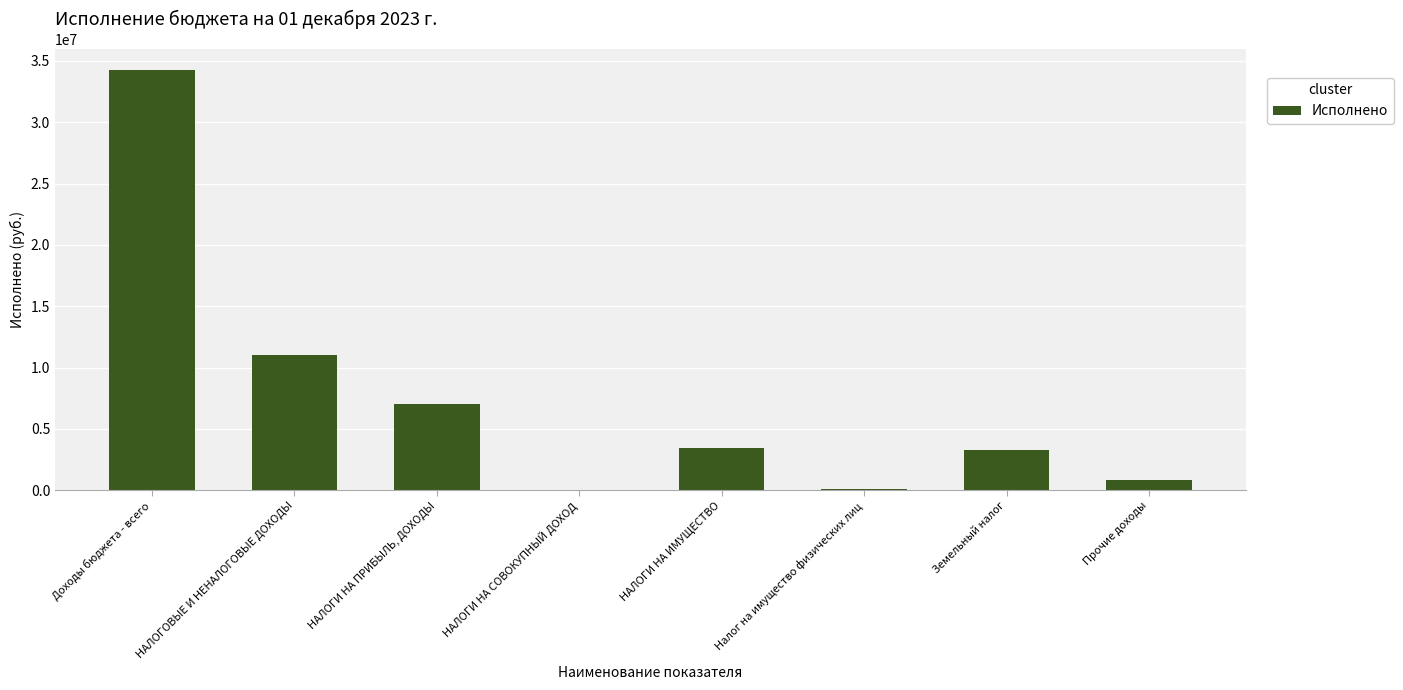

The value at НАЛОГИ НА ИМУЩЕСТВО is 3407340.5. True or false?

True